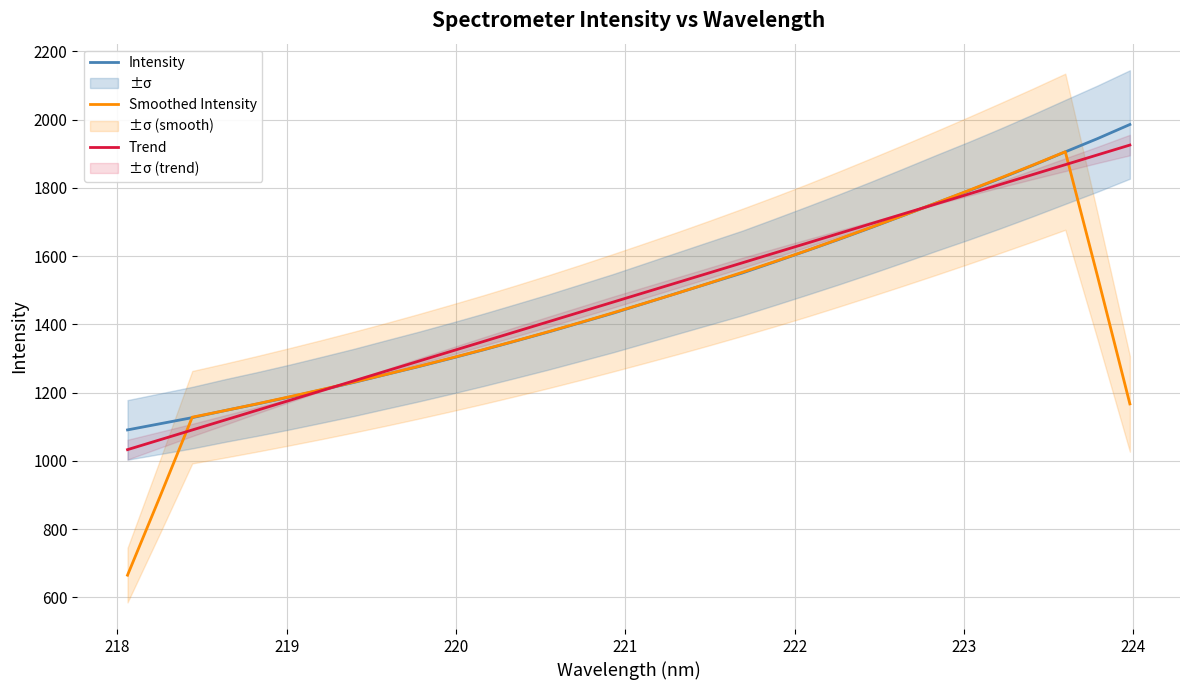

Is the value of Trend at 20 greater than the value of Smoothed Intensity at 25?

No